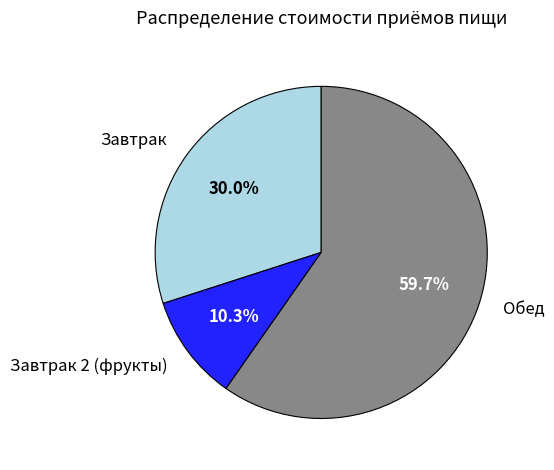

Count the number of slices in the pie.

3